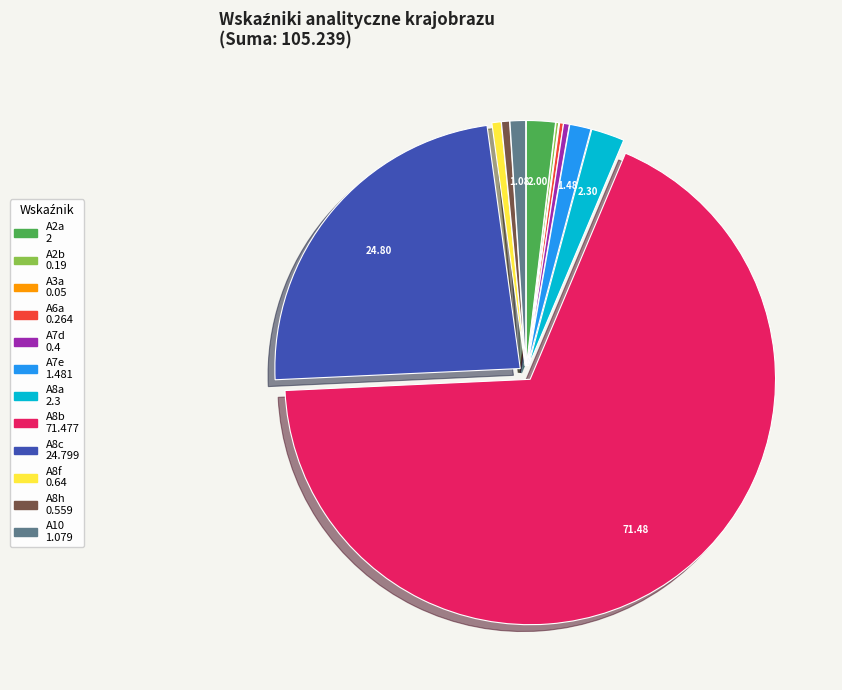

What is the majority slice?

A8b